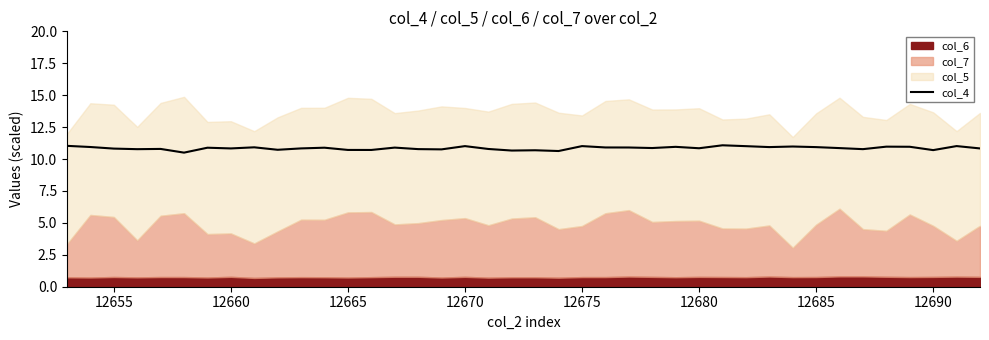

Is it true that col_4 equals 10.9 at 12685?

True